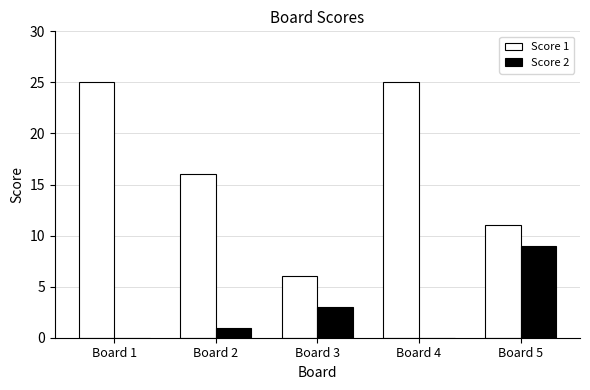

Which series has the largest total across all categories?

Score 1